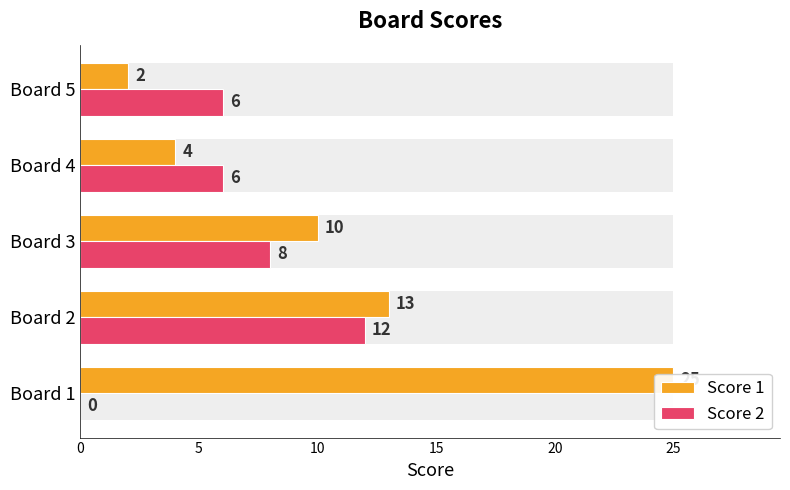

How many groups of bars are there?

5